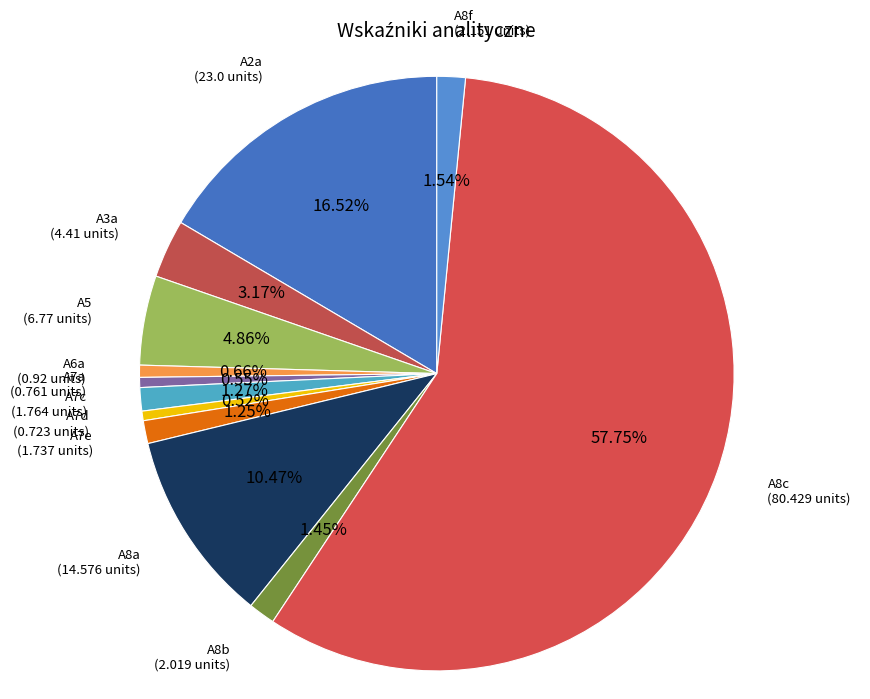

Which slice is the smallest?

A7d